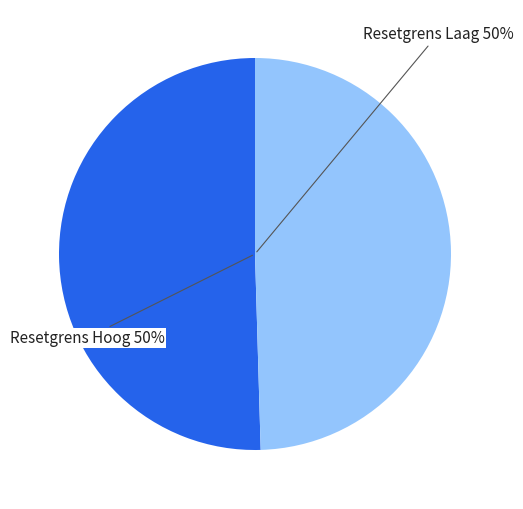

To the nearest percent, what is the average slice percentage?

50%